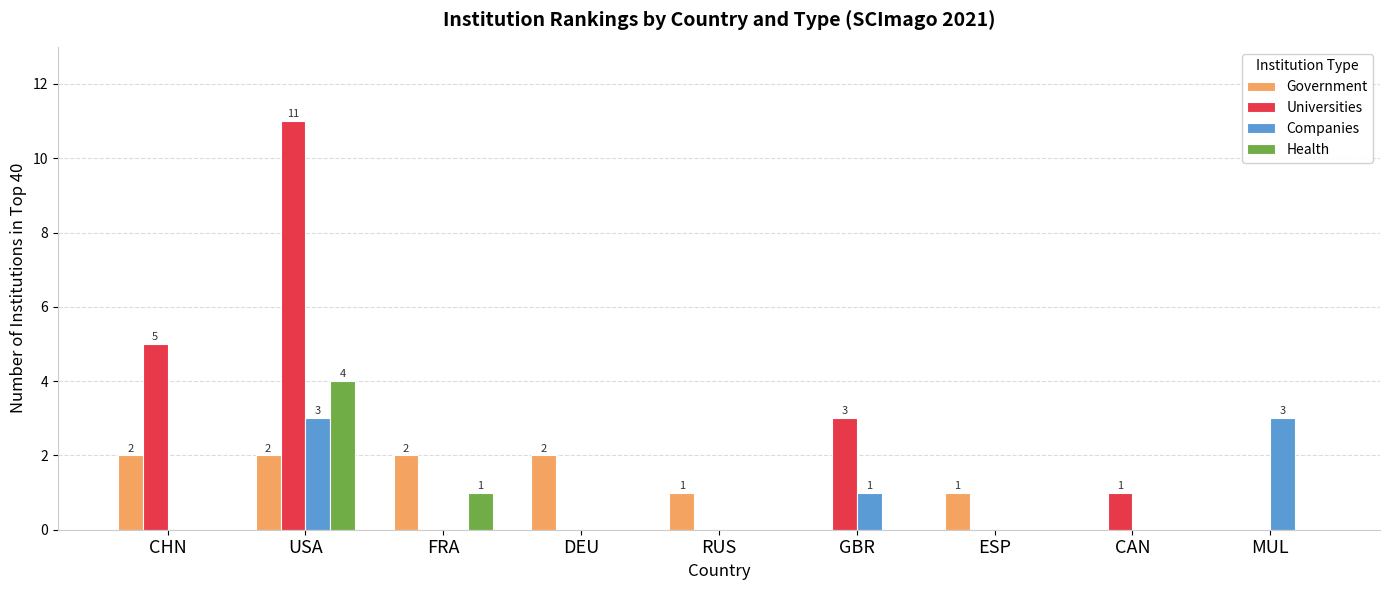

What is the approximate value of Government at FRA?

2